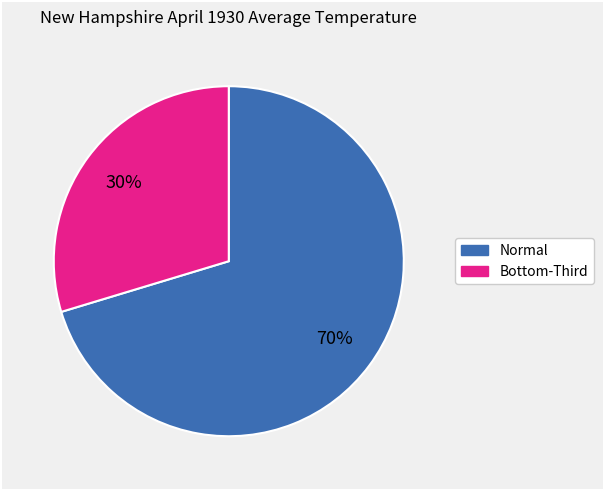

To the nearest percent, what is the average slice percentage?

50%